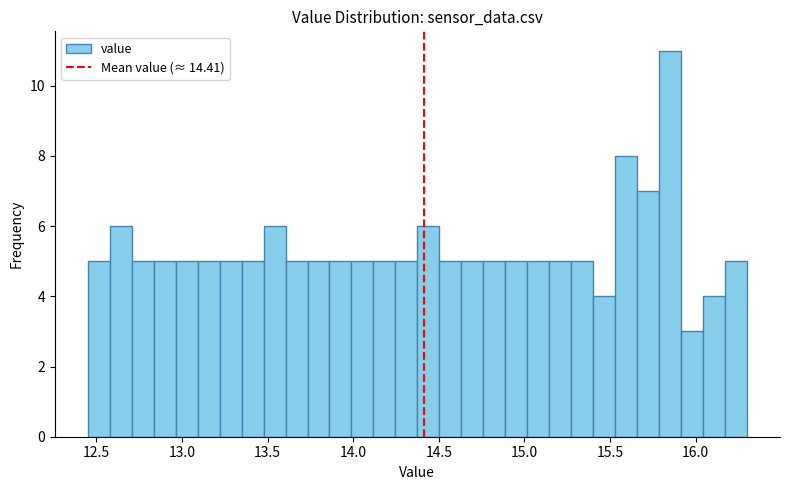

Read against the x-axis, roughly where is the centre of the tallest bar?

15.85